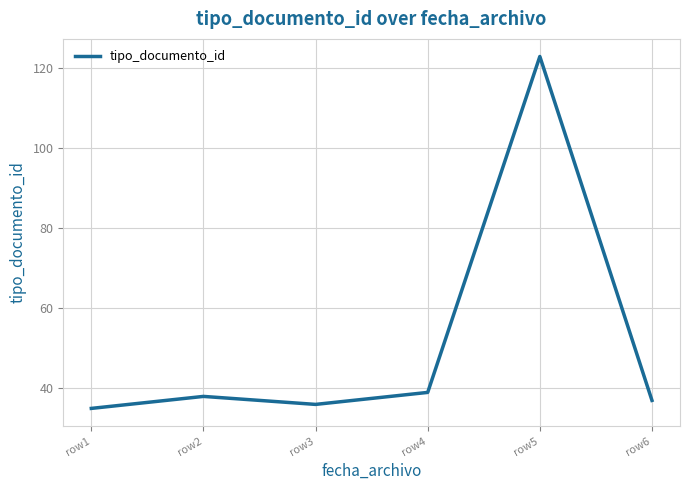

How many interior local valleys (lower than both neighbors) does the data have?

1